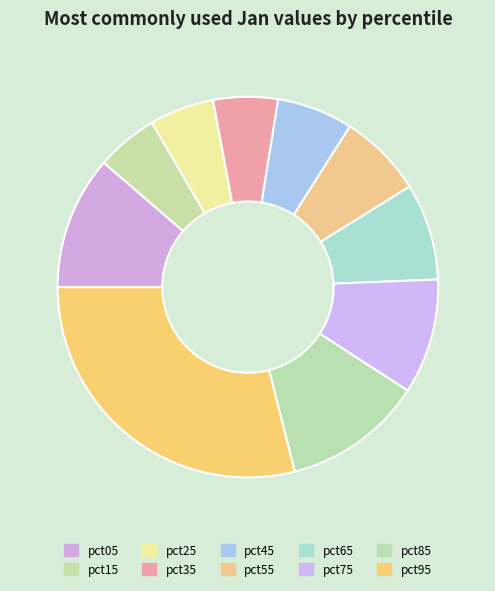

Does any single category account for the majority?

No